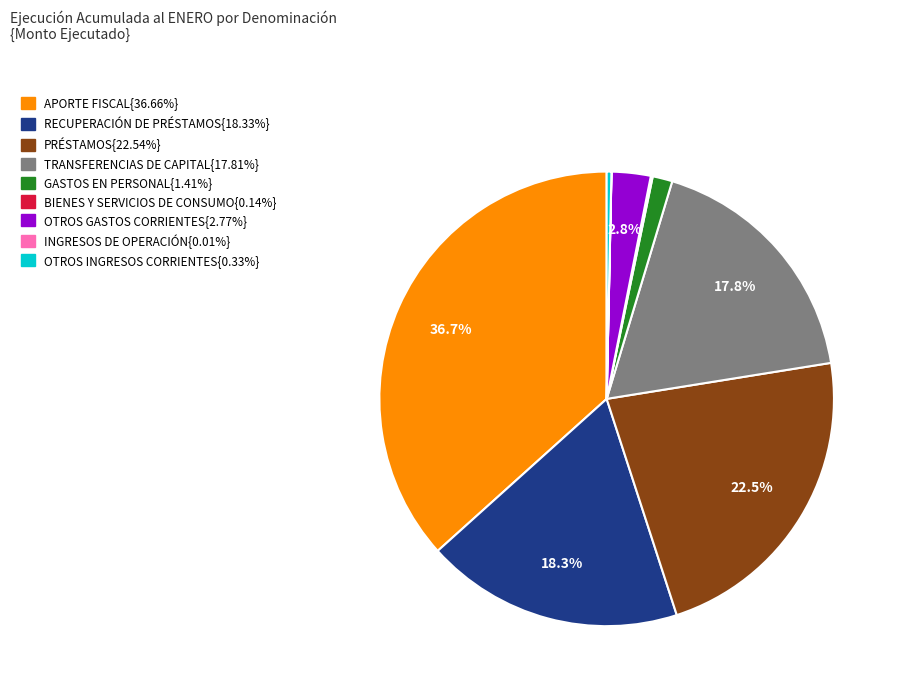

Does any single category account for the majority?

No